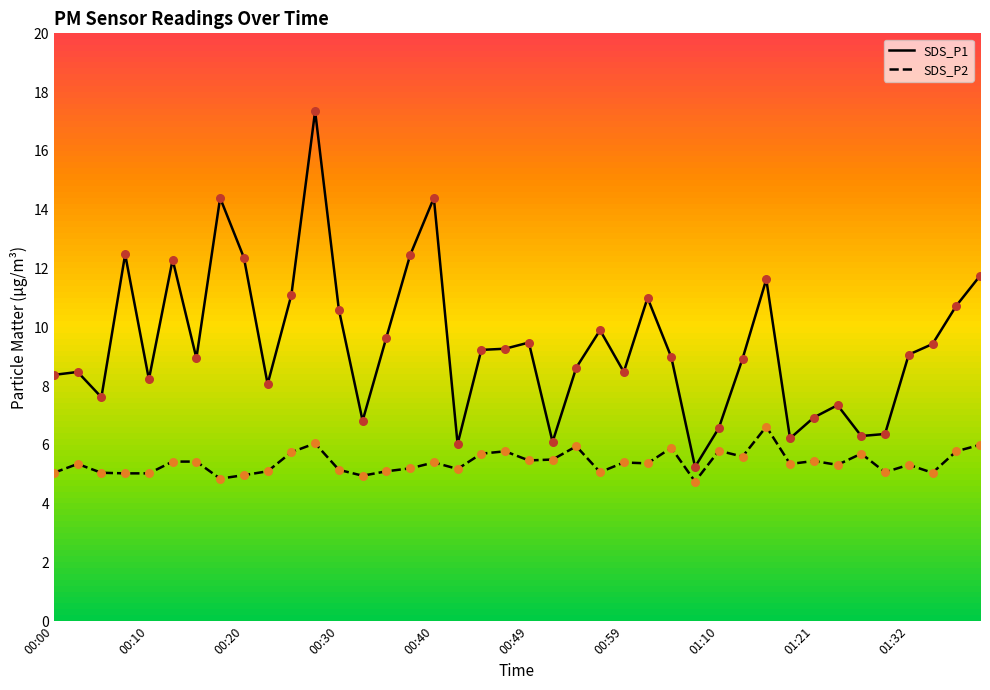

Which series has the largest total across all categories?

SDS_P1